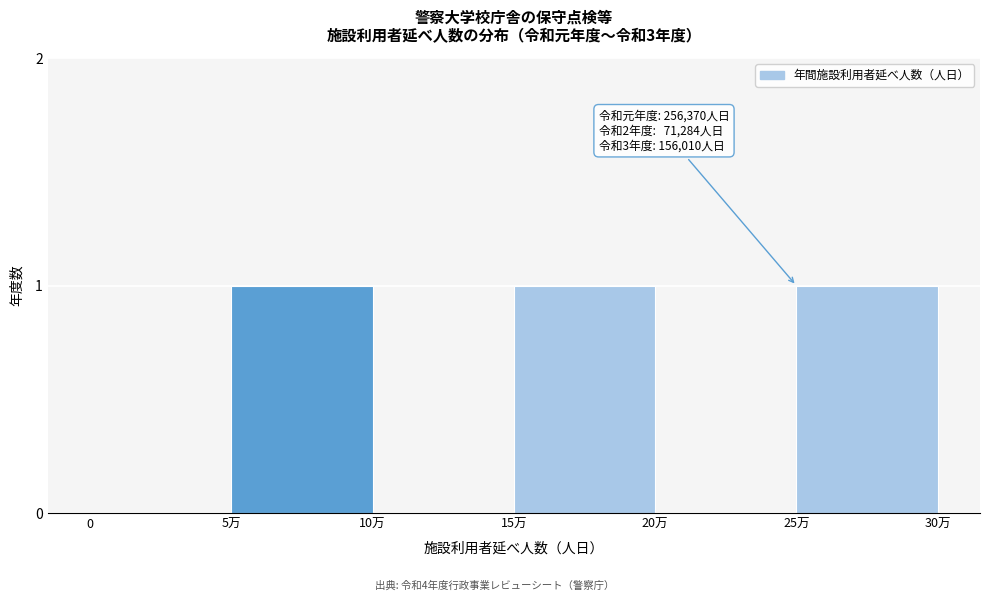

Reading right to left, list all the values displayed in this chart.

25万=1	20万=0	15万=1	10万=0	5万=1	0=0